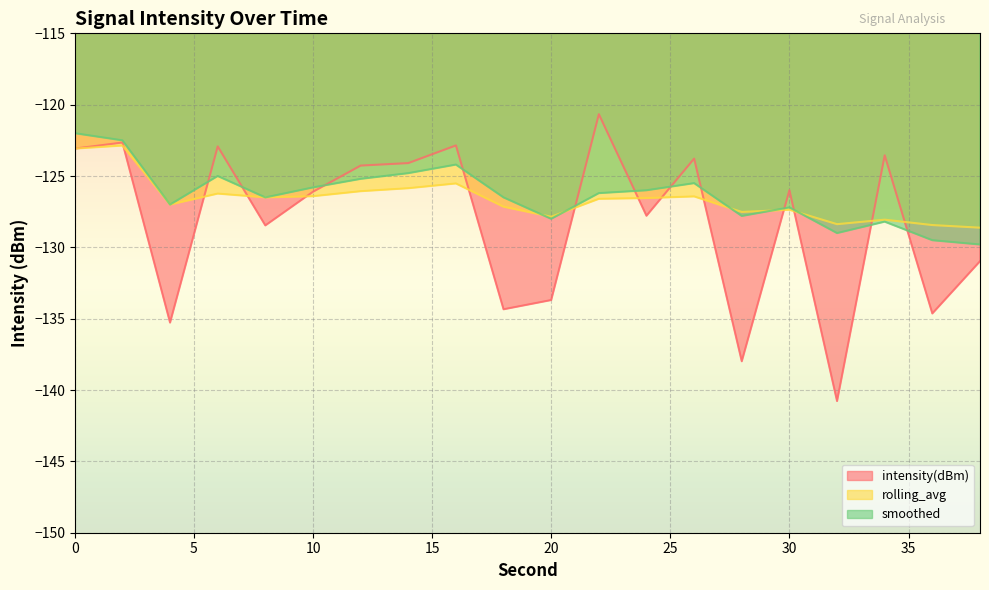

Which series changed the most between 14 and 38?

intensity(dBm)